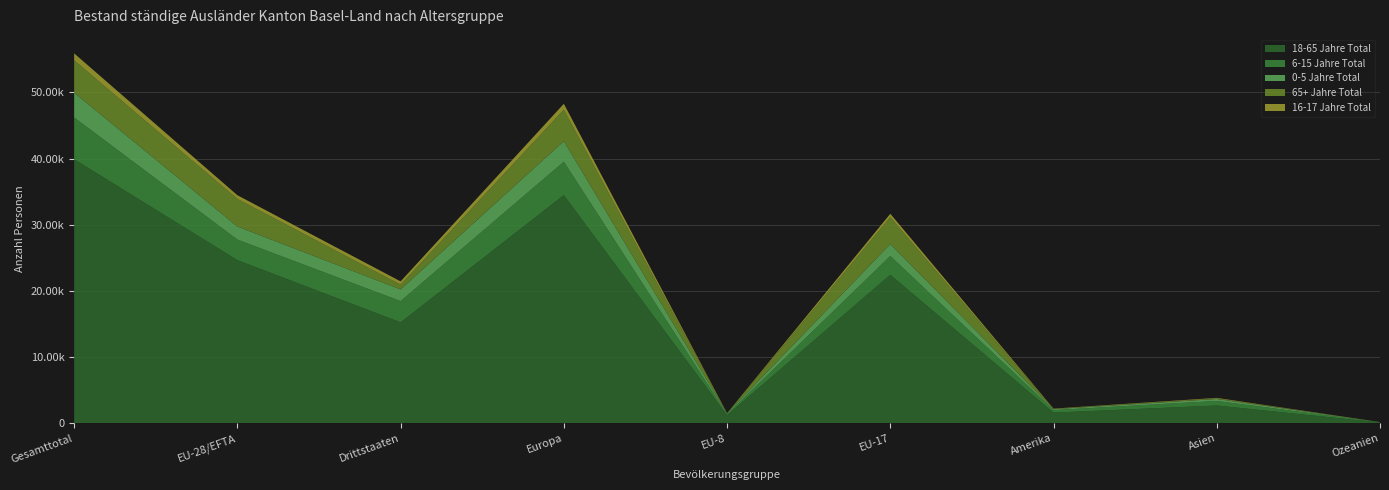

Reading right to left, what are all the values shown in this chart?

18-65 Jahre Total: 123	2677	1599	22433	1228	34472	15242	24649	39891
6-15 Jahre Total: 30	688	381	2842	129	5053	3209	3104	6313
0-5 Jahre Total: 17	302	143	1801	113	3098	1770	1977	3747
65+ Jahre Total: 2	79	43	4071	38	4755	715	4176	4891
16-17 Jahre Total: 4	84	46	508	14	900	501	551	1052